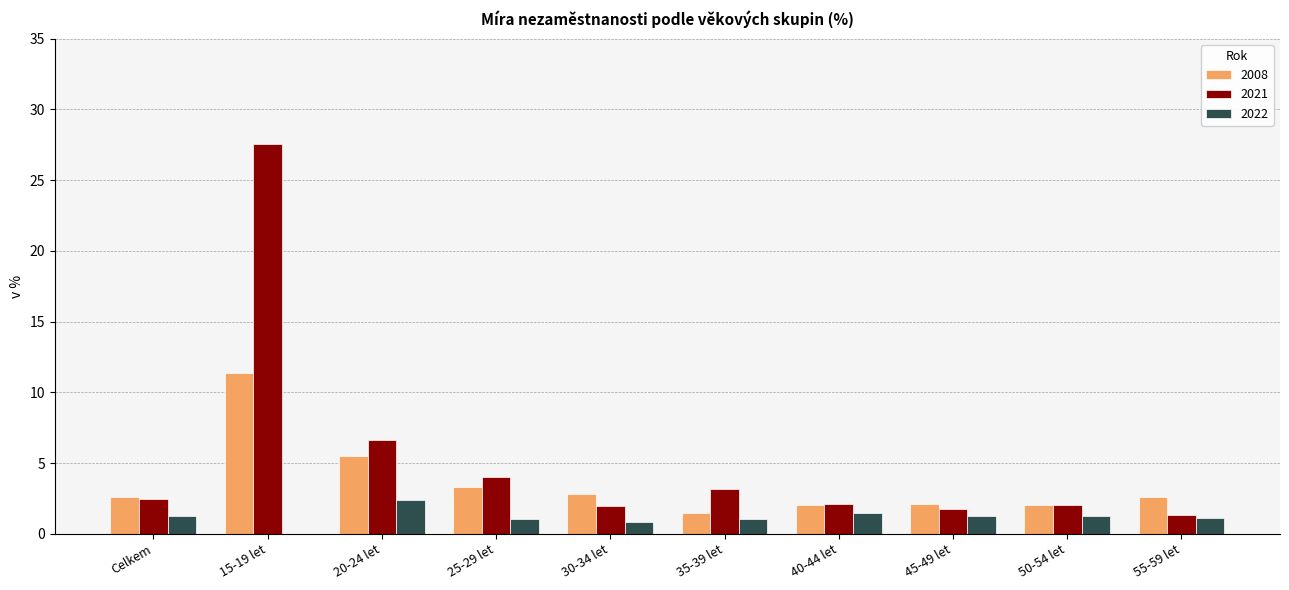

True or false: 2008 has a value of 1.5 at Celkem.

False